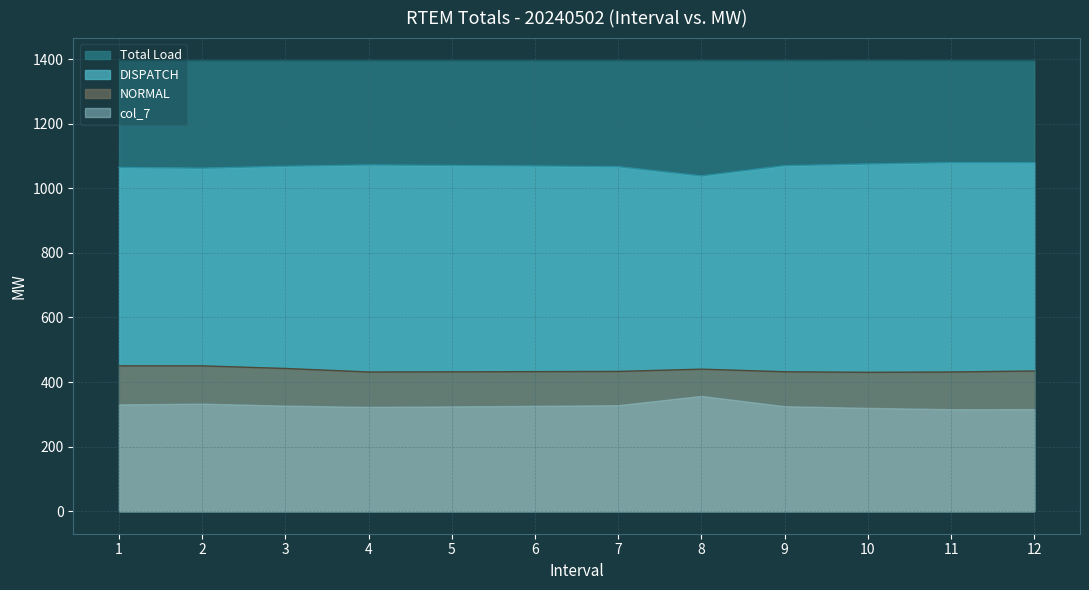

Is it true that NORMAL equals 270.0 at 11?

False